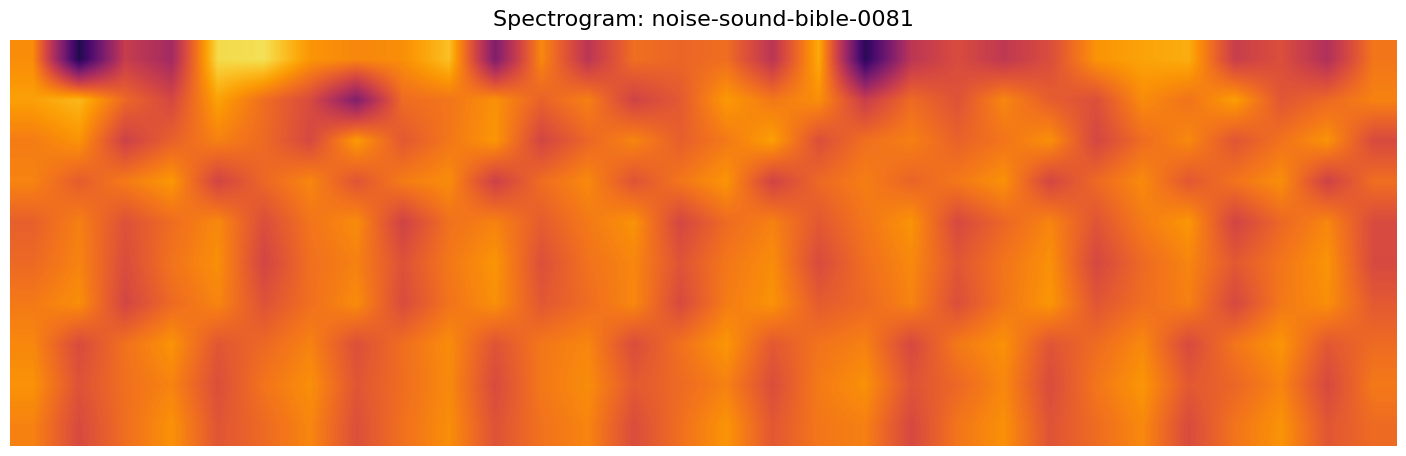

At which category does the chart reach its minimum across all series?

1